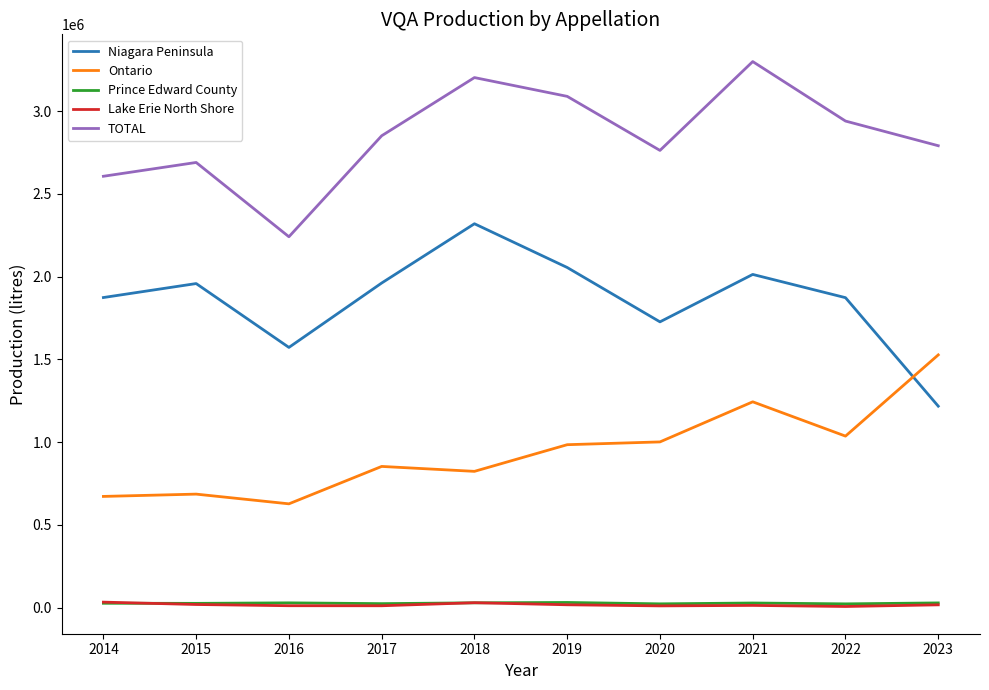

How many values in the TOTAL series are below 2851207?

5